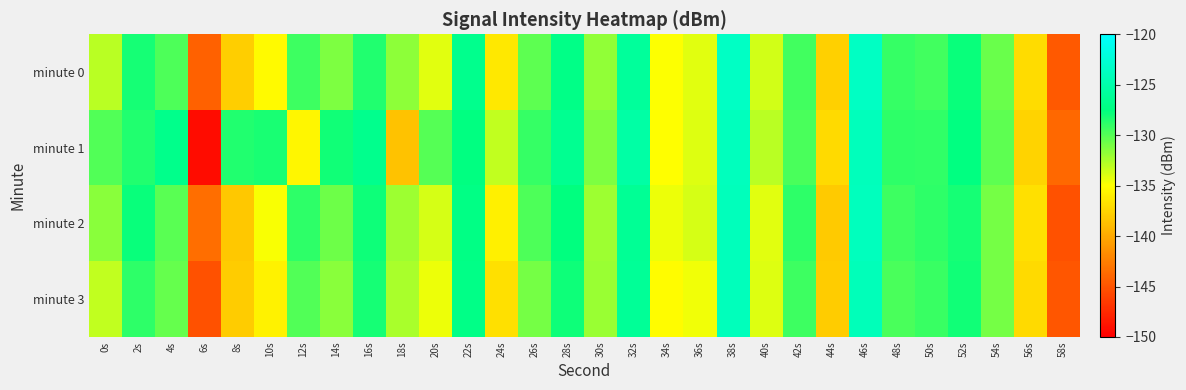

At 28s, list the series in order from smallest to largest.

minute 3, minute 2, minute 0, minute 1